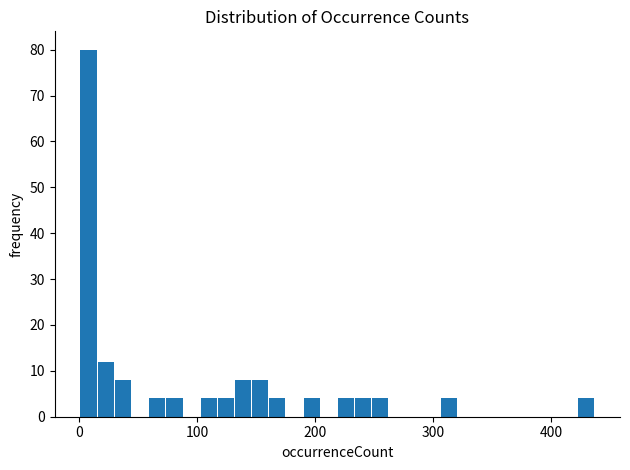

Read against the x-axis, roughly where is the centre of the tallest bar?

10